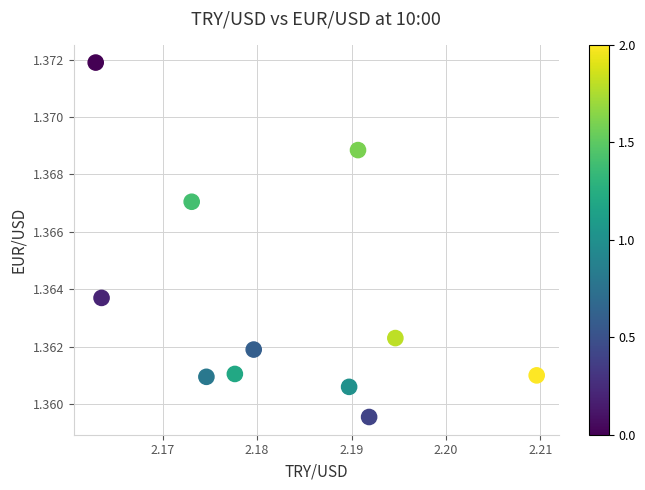

What is the average X value?

2.2